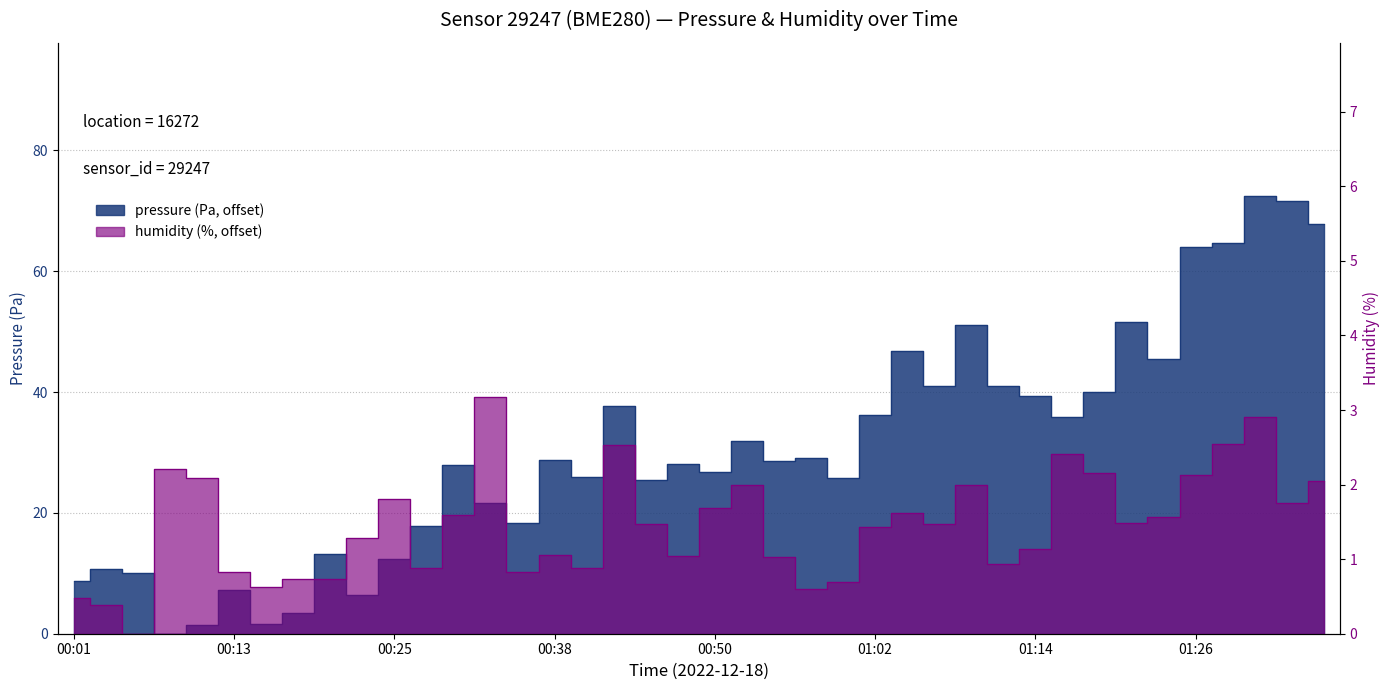

What position from the left is 00:03?

2